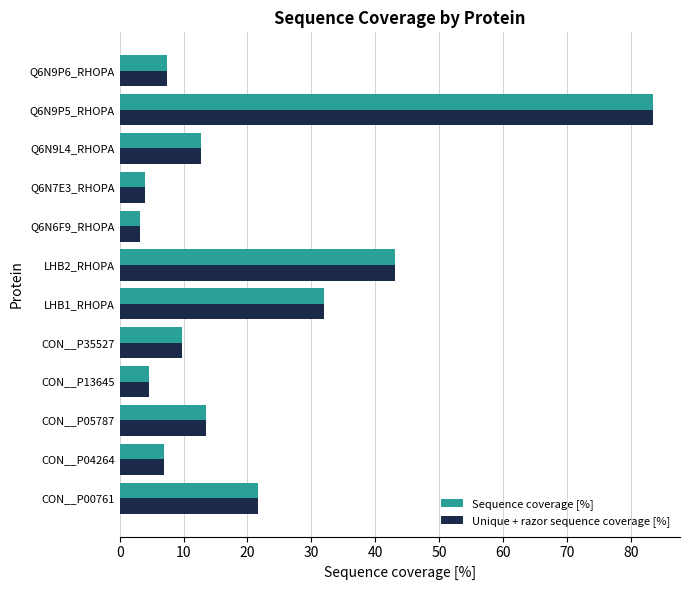

What is the lowest value of the Sequence coverage [%] series?

3.2